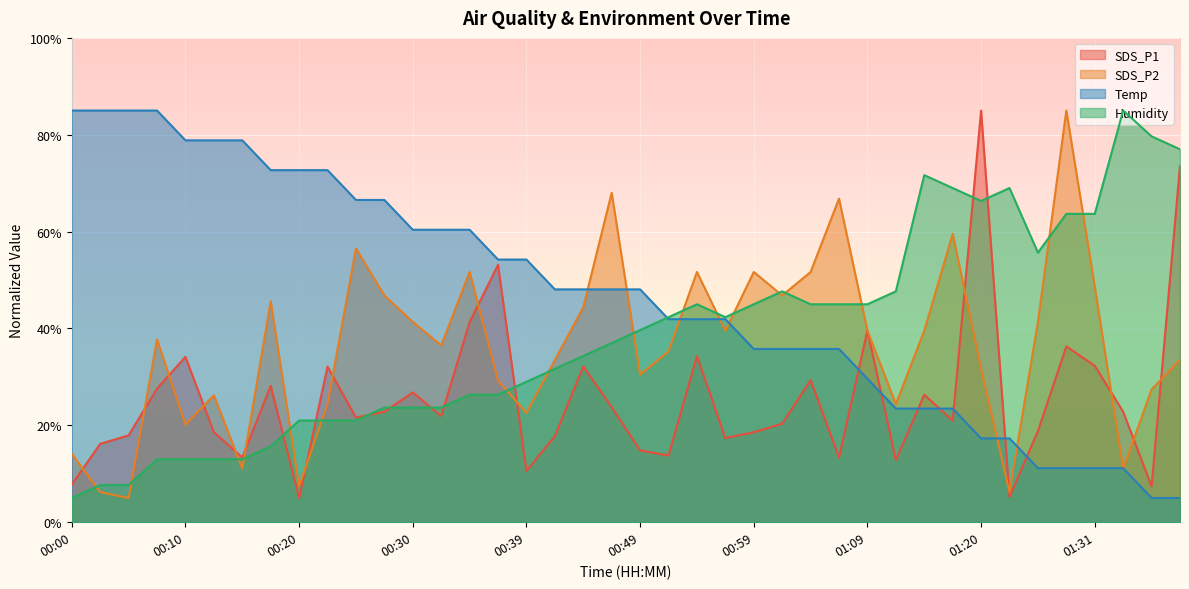

Which series ends up on top after the final intersection of SDS_P2 and Temp?

SDS_P2